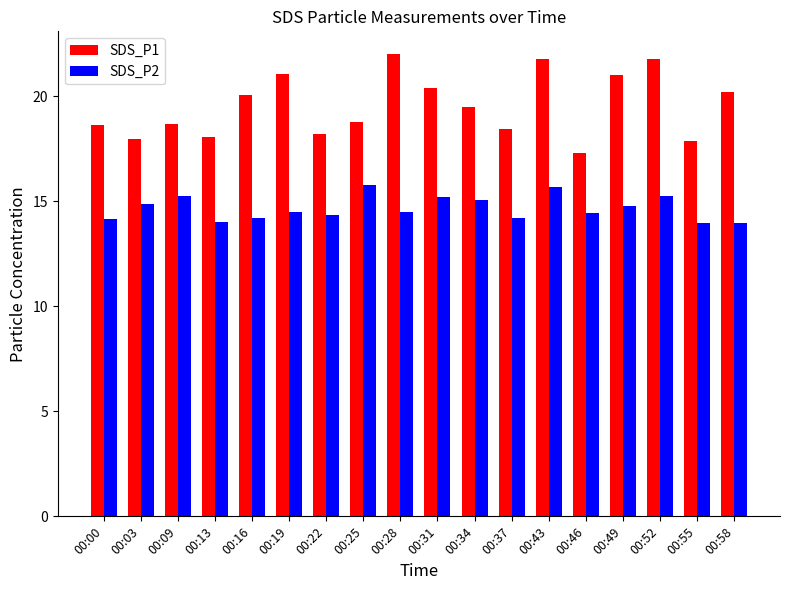

List the series in order of their peak value, lowest first.

SDS_P2, SDS_P1